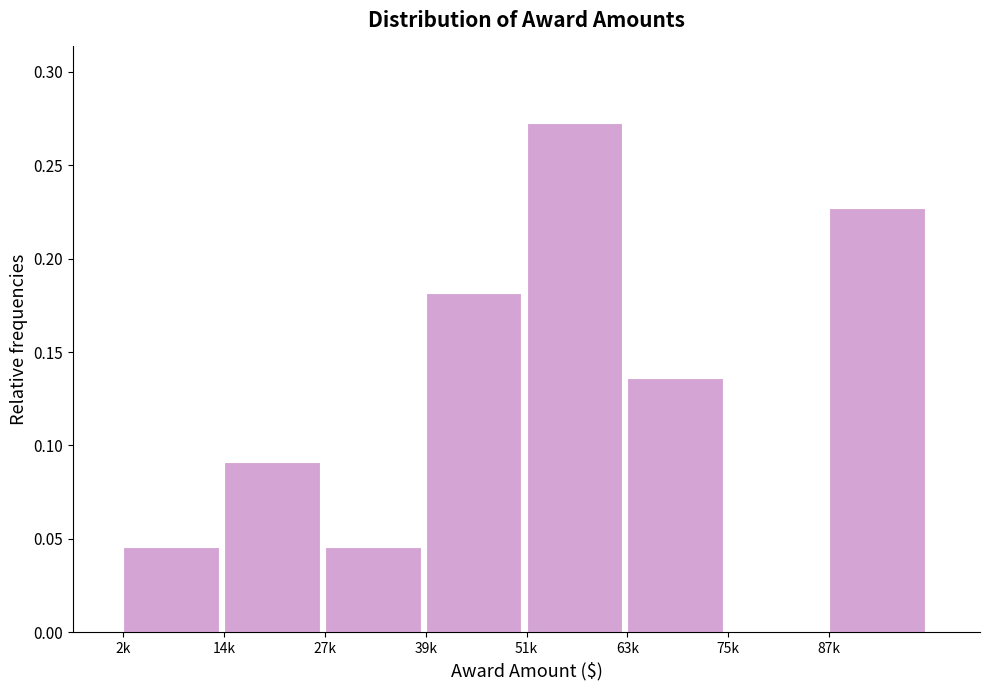

The value at 75k is 0.0. True or false?

True